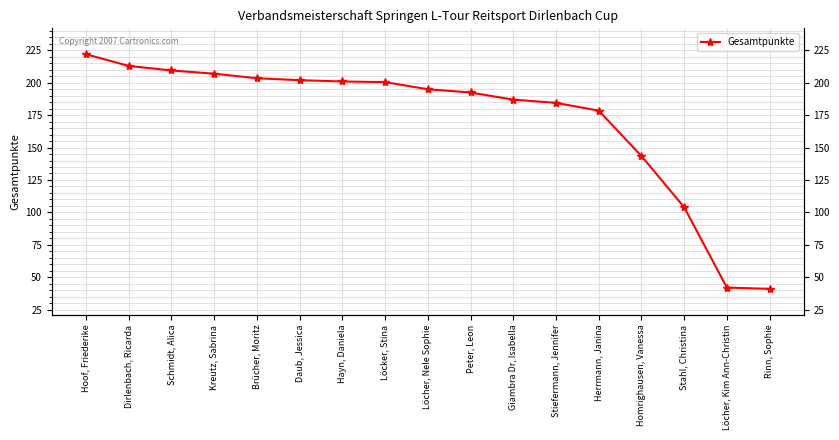

What is the sum of the values at Hoof, Friederike and Rinn, Sophie?

263.0